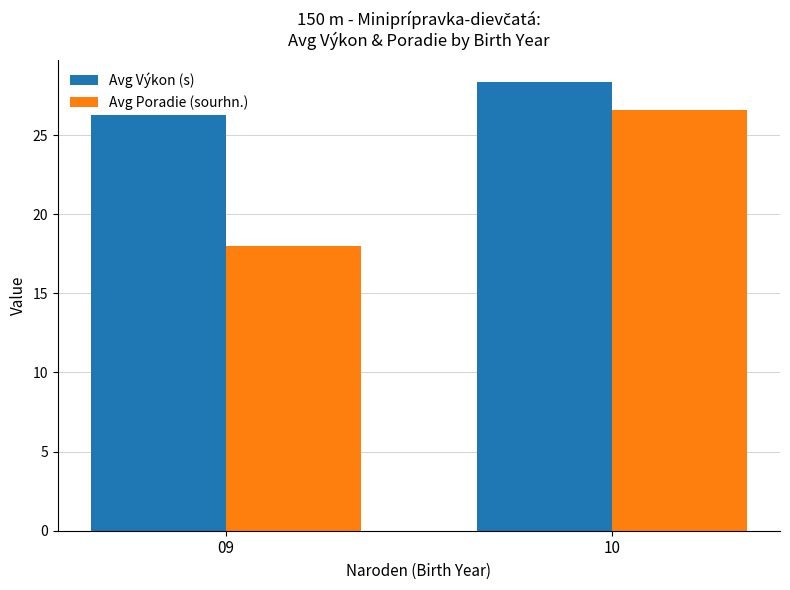

What is the difference between the Avg Výkon (s) values at 10 and 09?

1.2